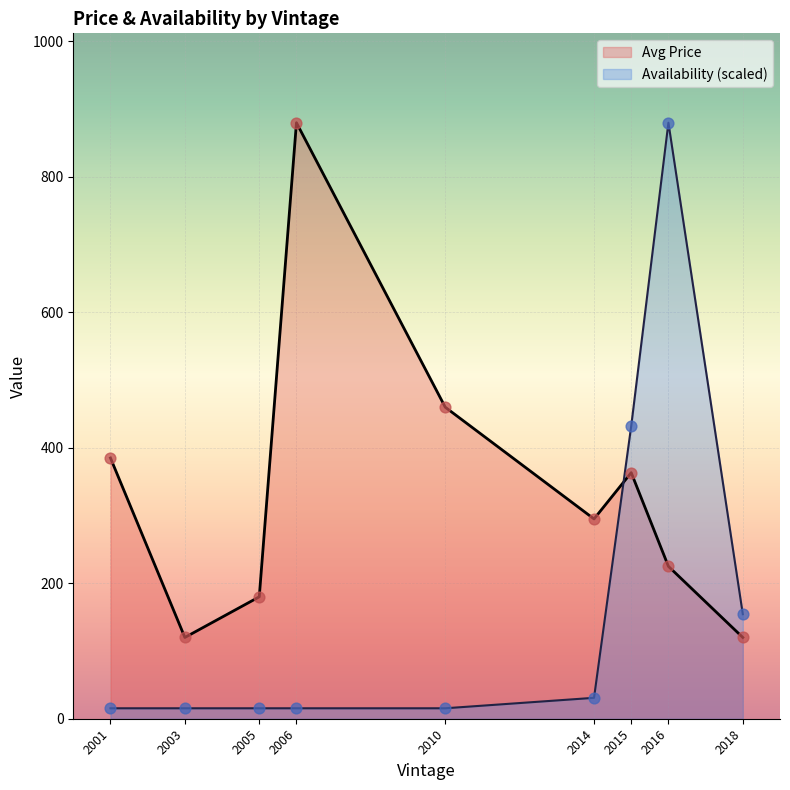

What are all the series names shown in the legend?

Avg Price, Availability (scaled)